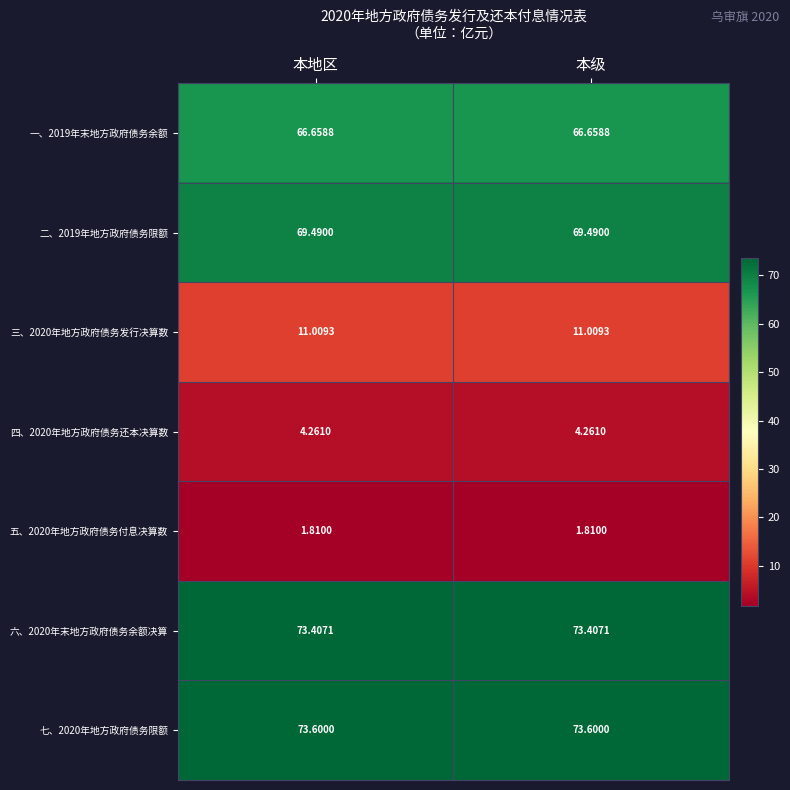

How many series are shown in this chart?

7